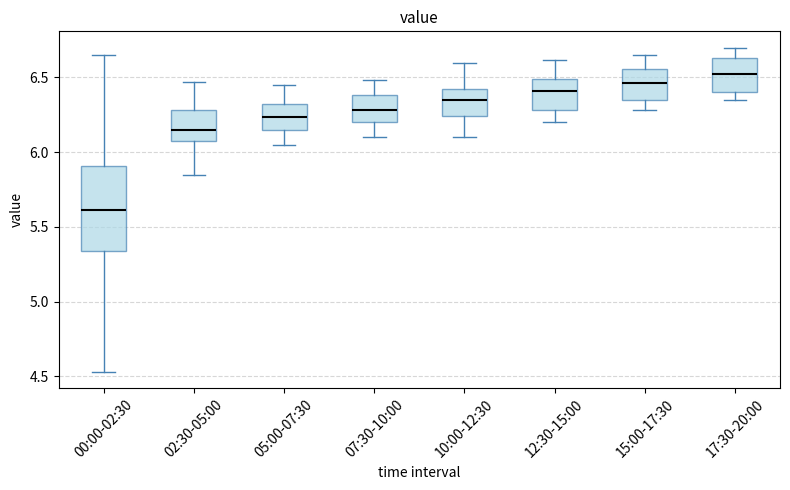

Which box is the tallest, from its lower edge to its upper edge?

00:00-02:30